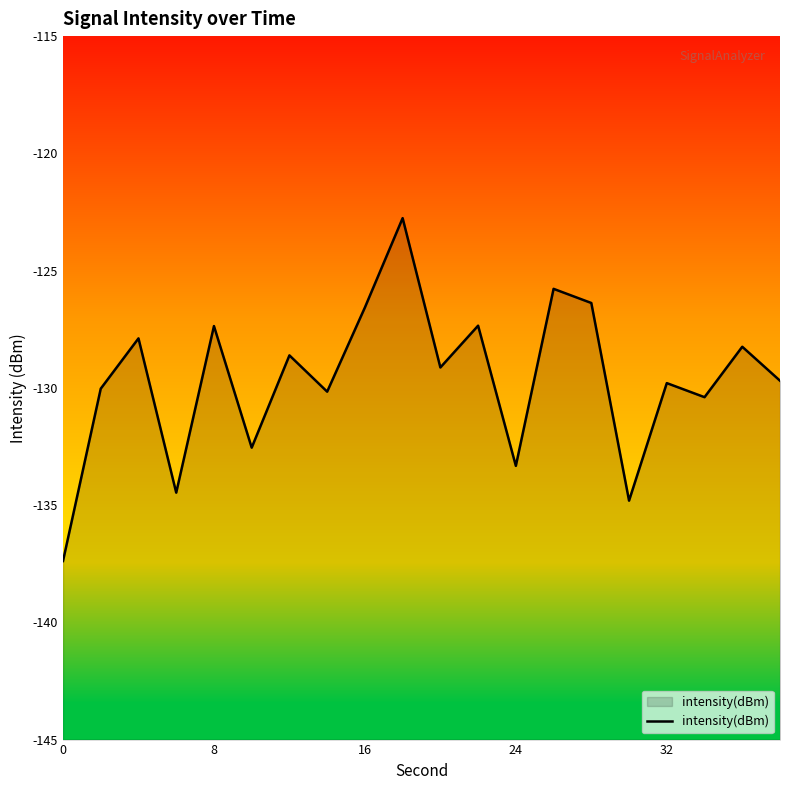

What is the greatest value displayed?

-122.8